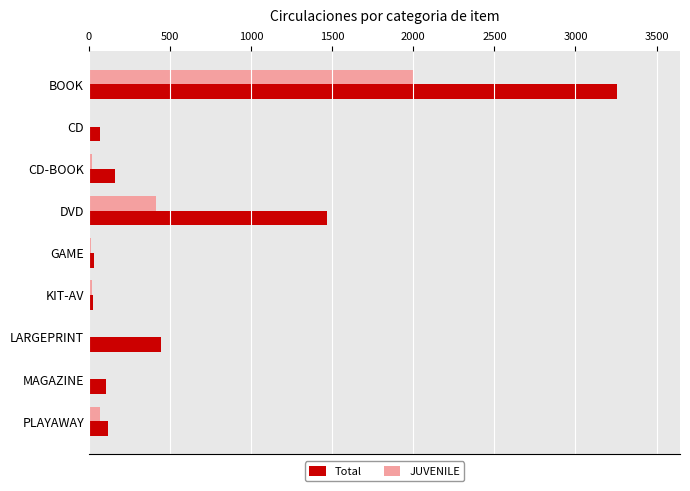

Which category has the highest value in the Total series?

BOOK